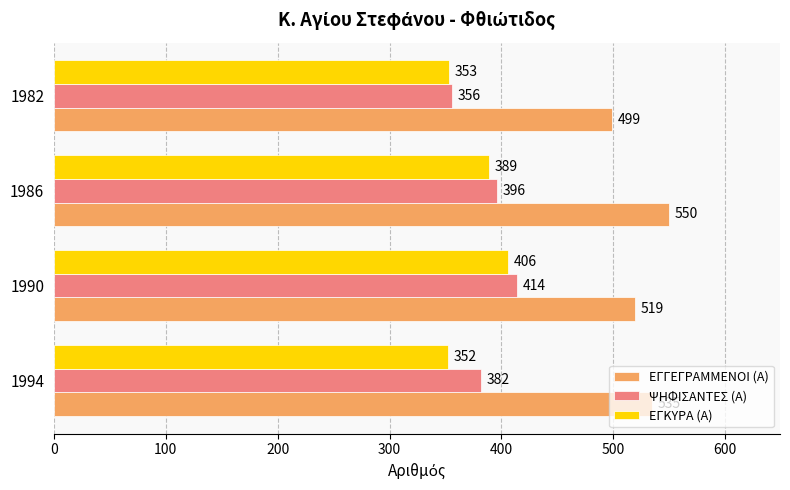

What is the spread (max minus min) of values at 1990?

113